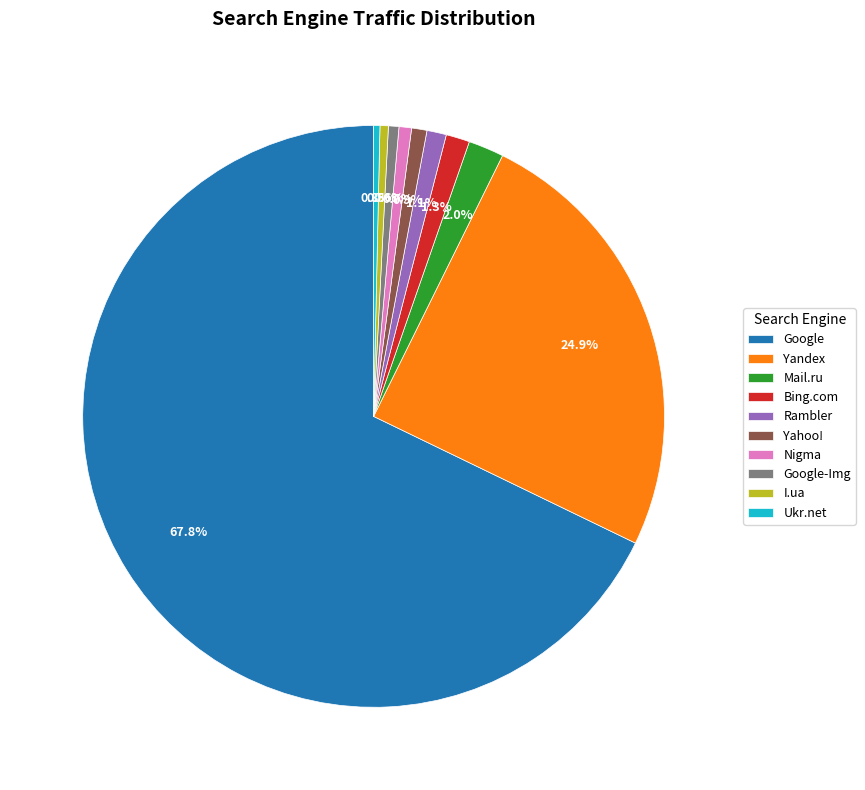

Between Yandex and Bing.com, which is larger?

Yandex